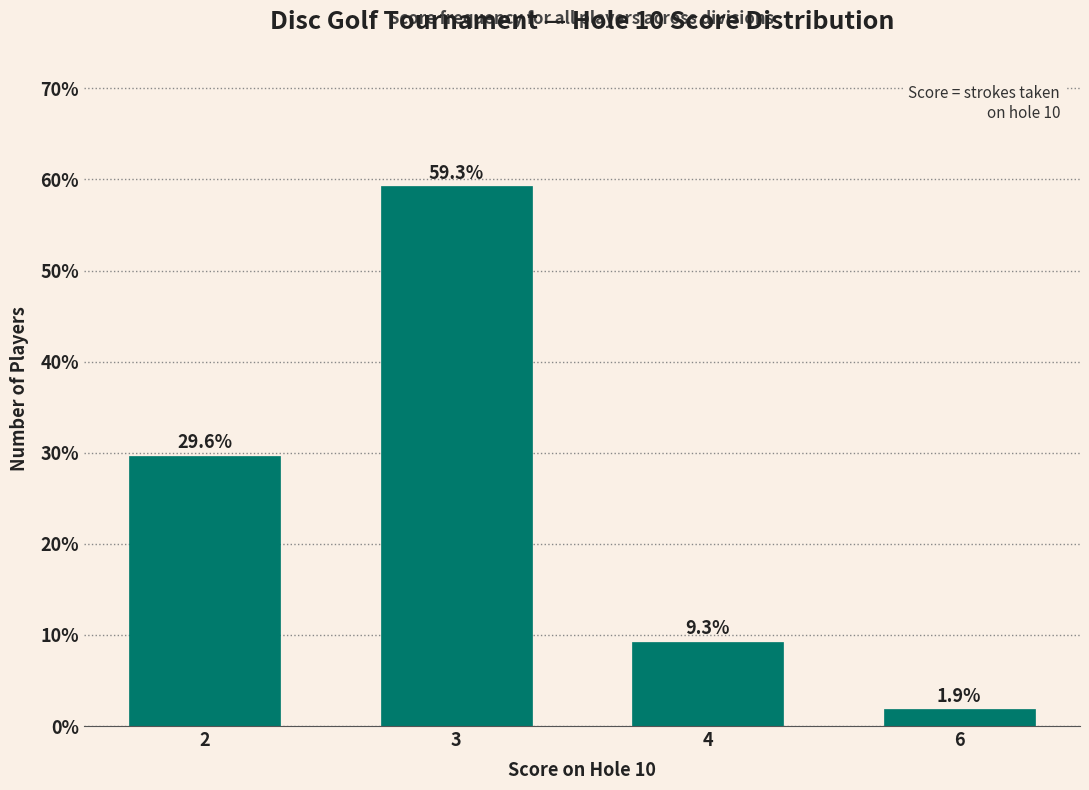

List the labels in order of value, largest first.

3, 2, 4, 6